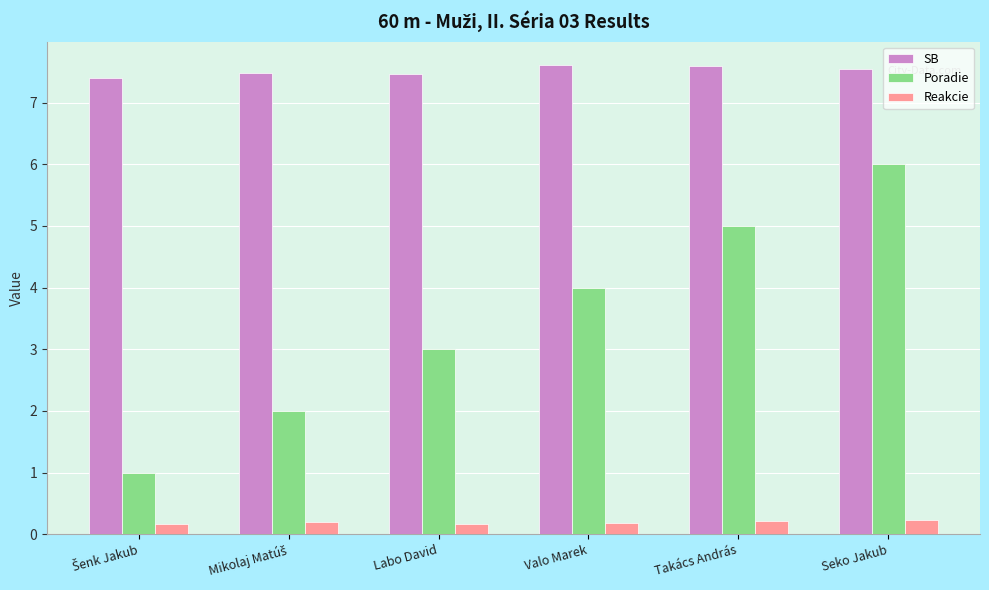

What is the spread (max minus min) of values at Labo David?

7.3